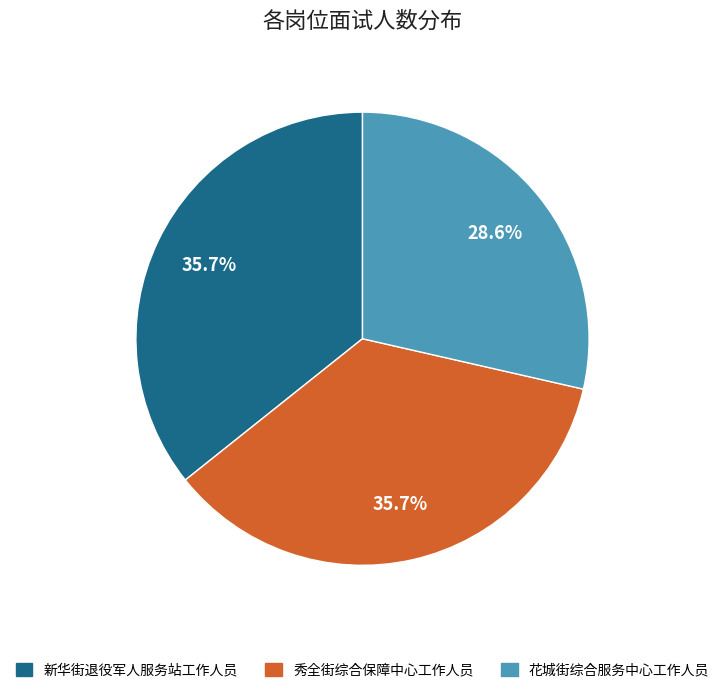

Combined, do 新华街退役军人服务站工作人员 and 花城街综合服务中心工作人员 account for over 50%?

Yes